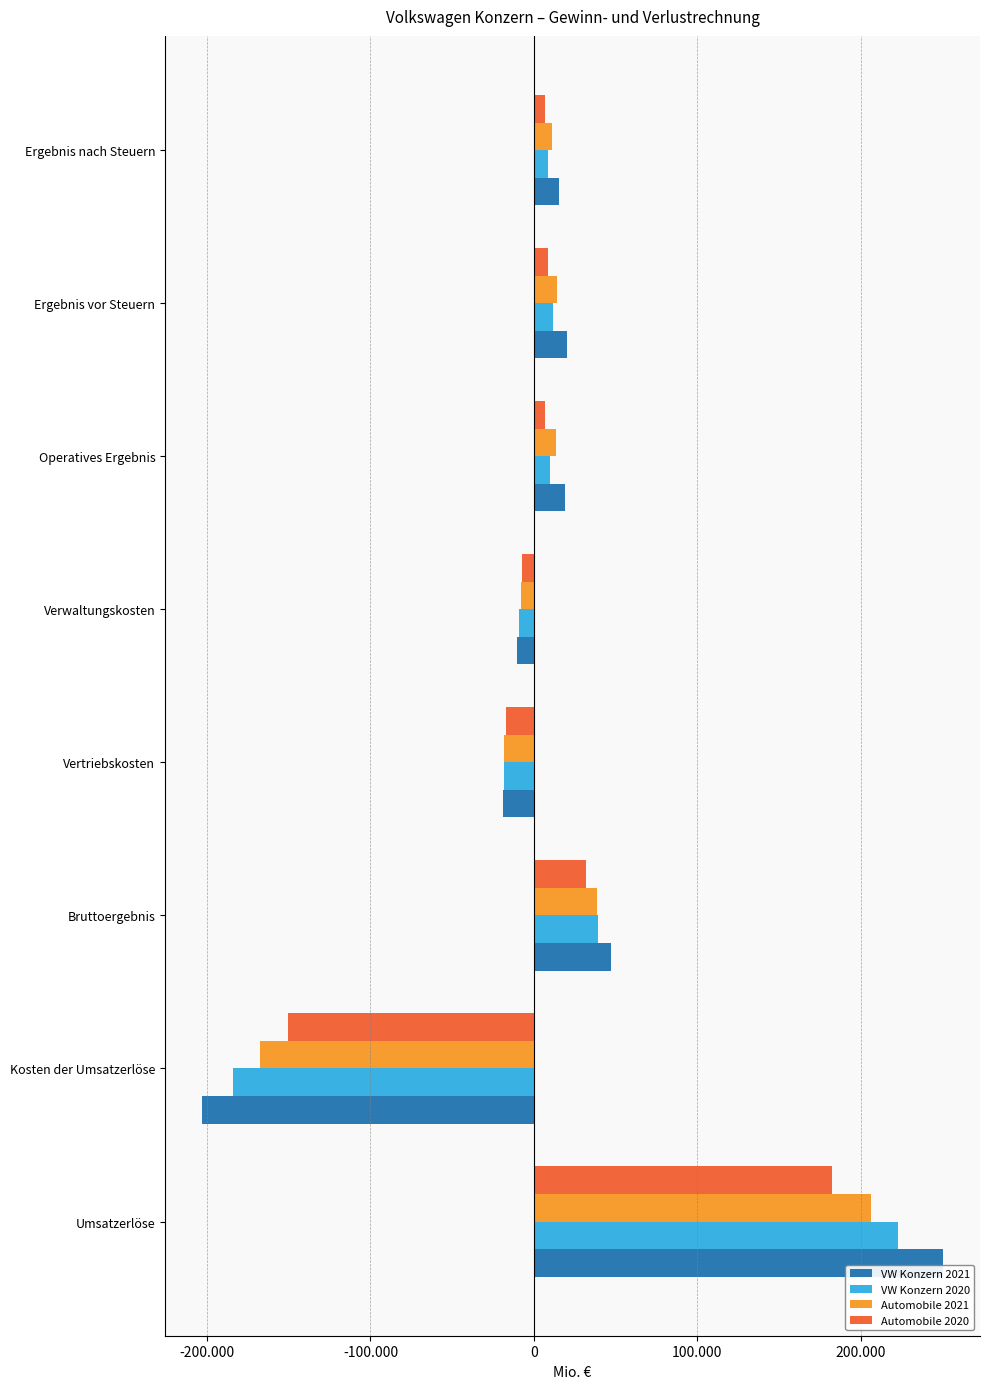

How many values in Automobile 2021 are above zero?

5